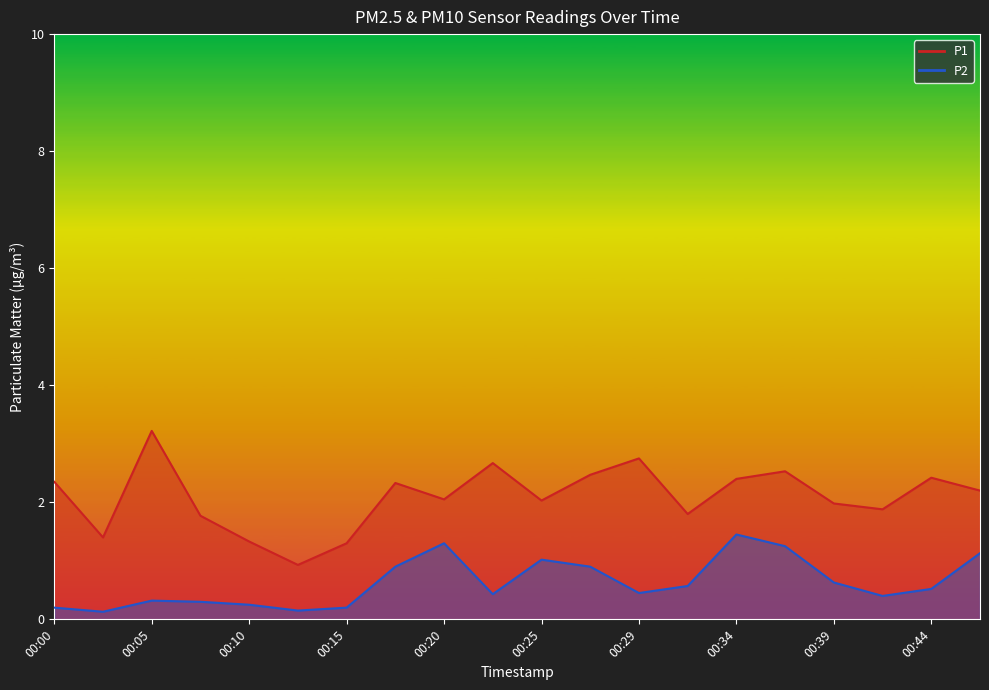

What is the value of the P2 point at the 15th from the left?

1.4